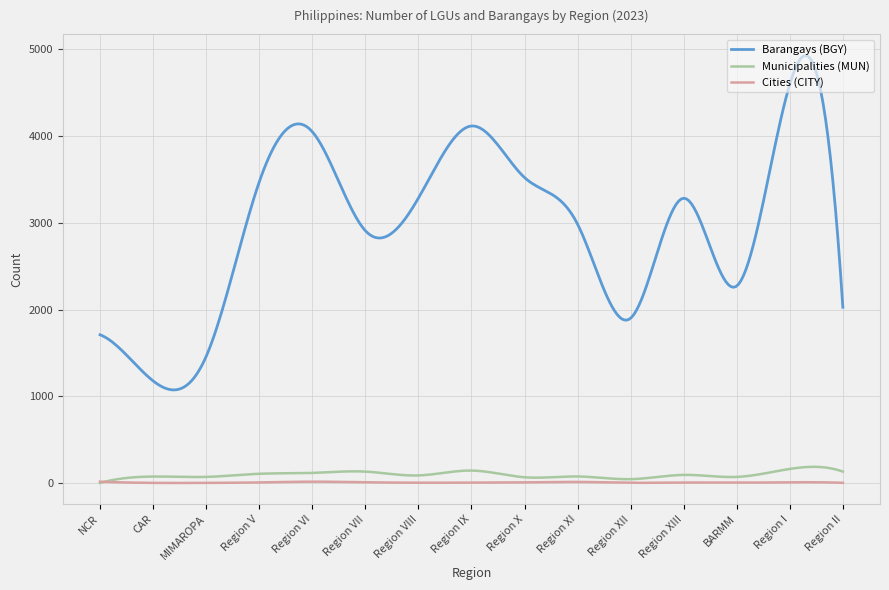

Which series has the largest range (max minus min)?

Barangays (BGY)